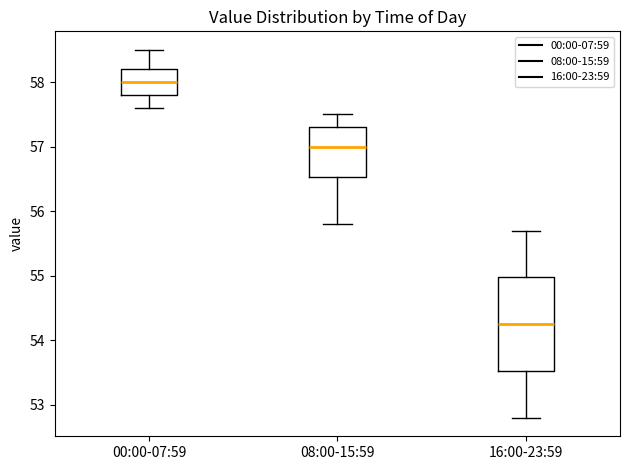

Reading left to right, transcribe this box plot: for each box, give where its median line is, the range the box spans, and where its two whiskers end, as read against the y-axis. The values are not printed on the chart, so give them approximately, as read against the axis.

00:00-07:59: median 58.0, box 57.8 to 58.2, whiskers 57.6 to 58.5
08:00-15:59: median 57.0, box 56.5 to 57.3, whiskers 55.8 to 57.5
16:00-23:59: median 54.3, box 53.5 to 55.0, whiskers 52.8 to 55.7